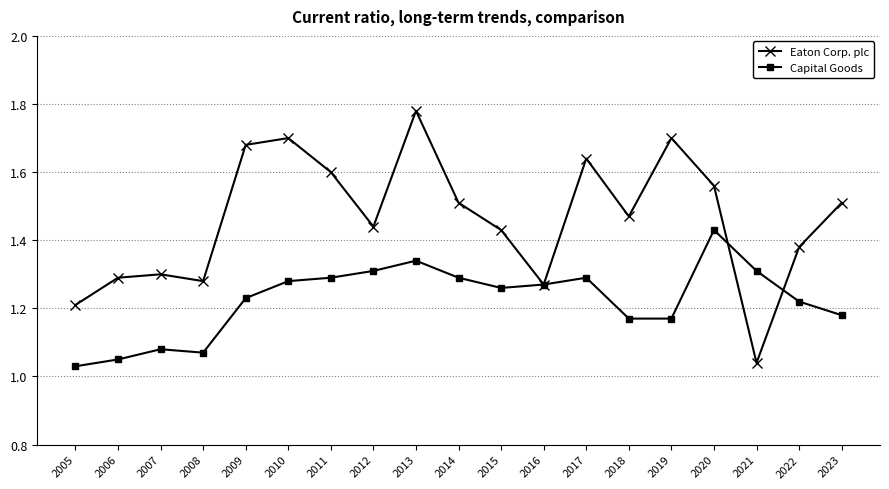

Which series has the largest total across all categories?

Eaton Corp. plc